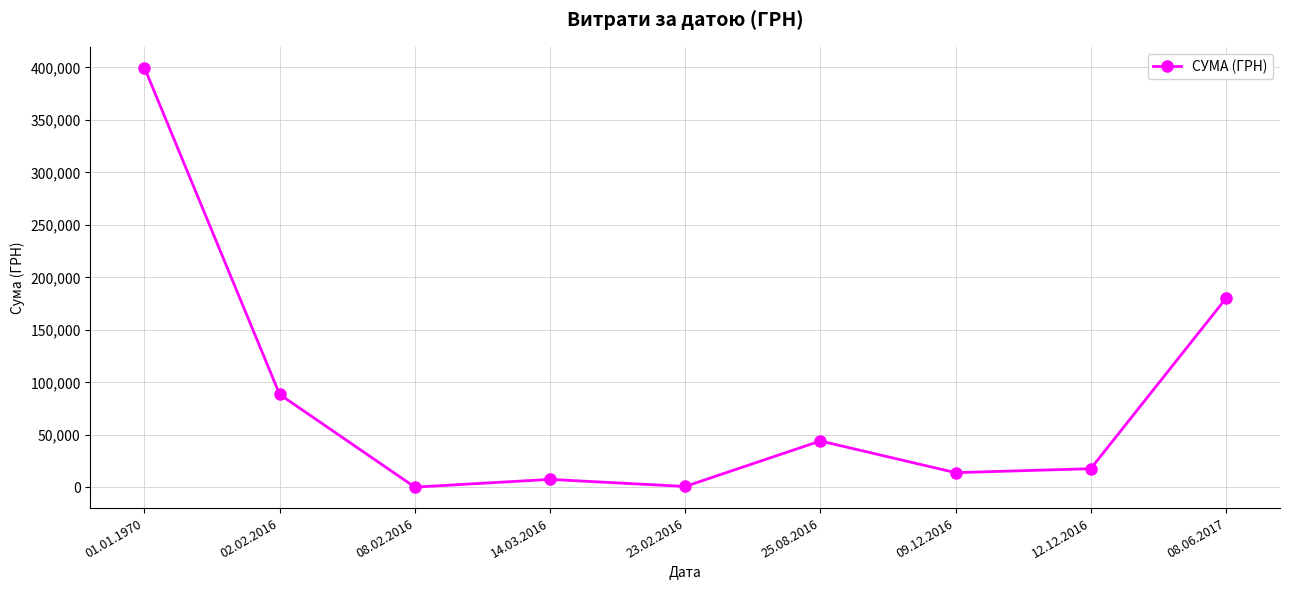

What is the label of the 7th point from the left?

09.12.2016